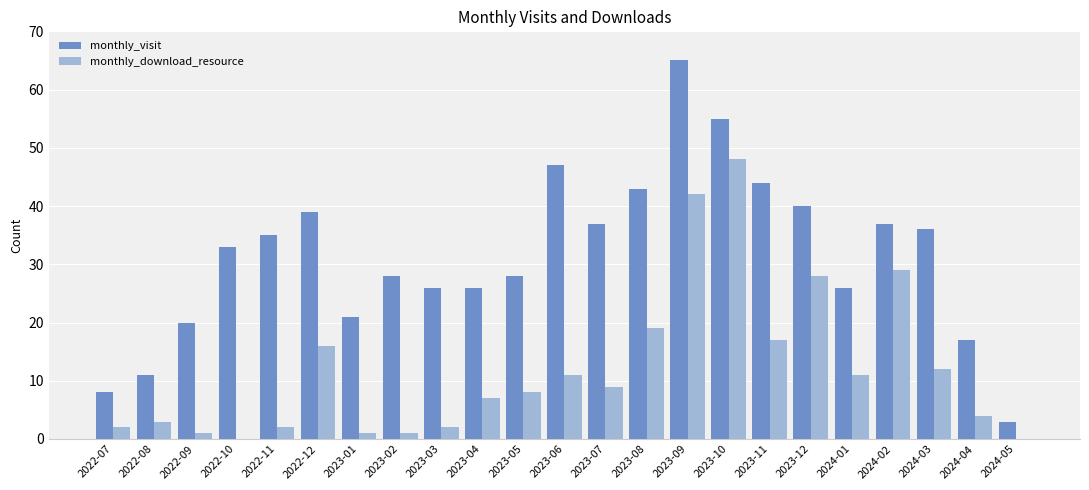

What is the highest value of the monthly_download_resource series?

48